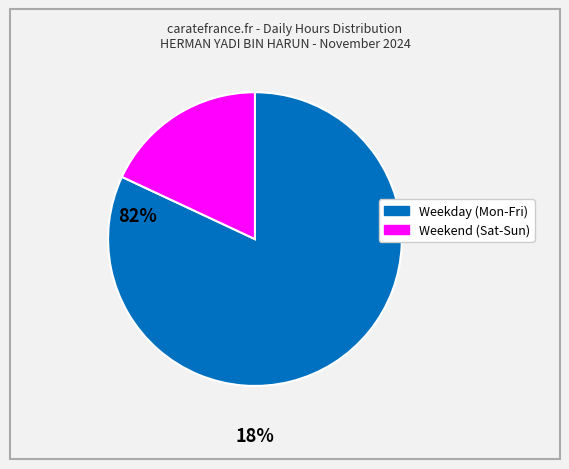

Is there any slice that represents more than half of the pie?

Yes